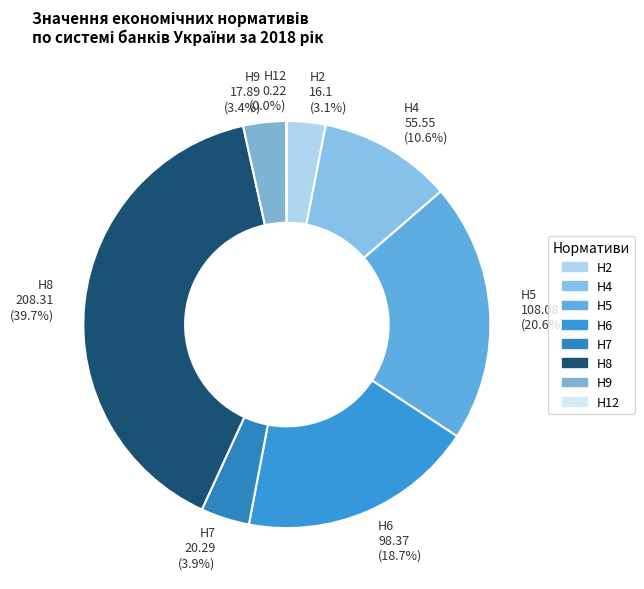

To the nearest percent, what is the combined percentage of Н6 and Н5?

39%